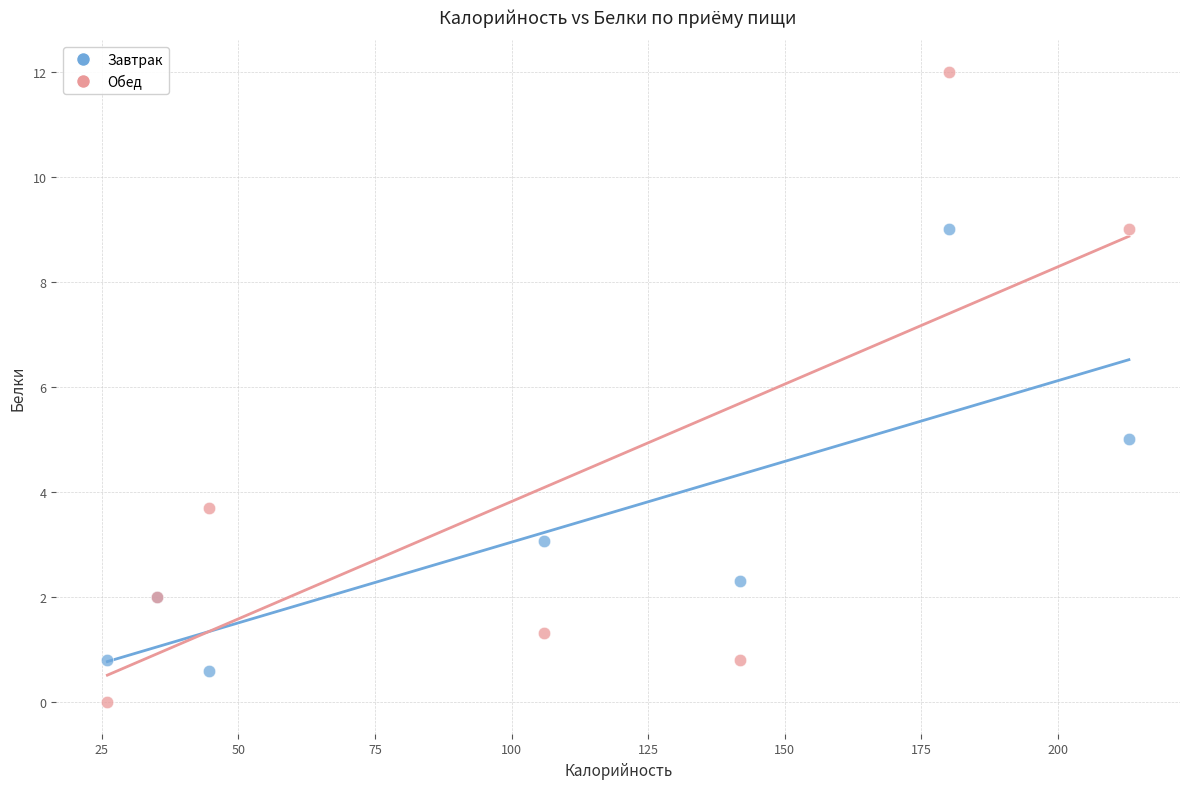

In the Обед series, what Y value is closest to 6?

3.7